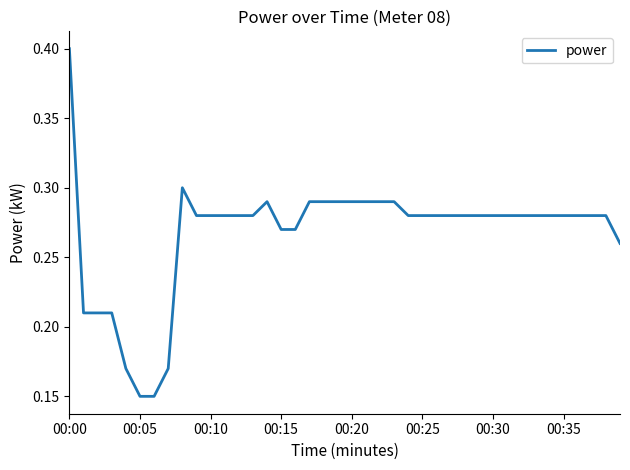

True or false: there are more than 0 points higher than both neighbors.

True